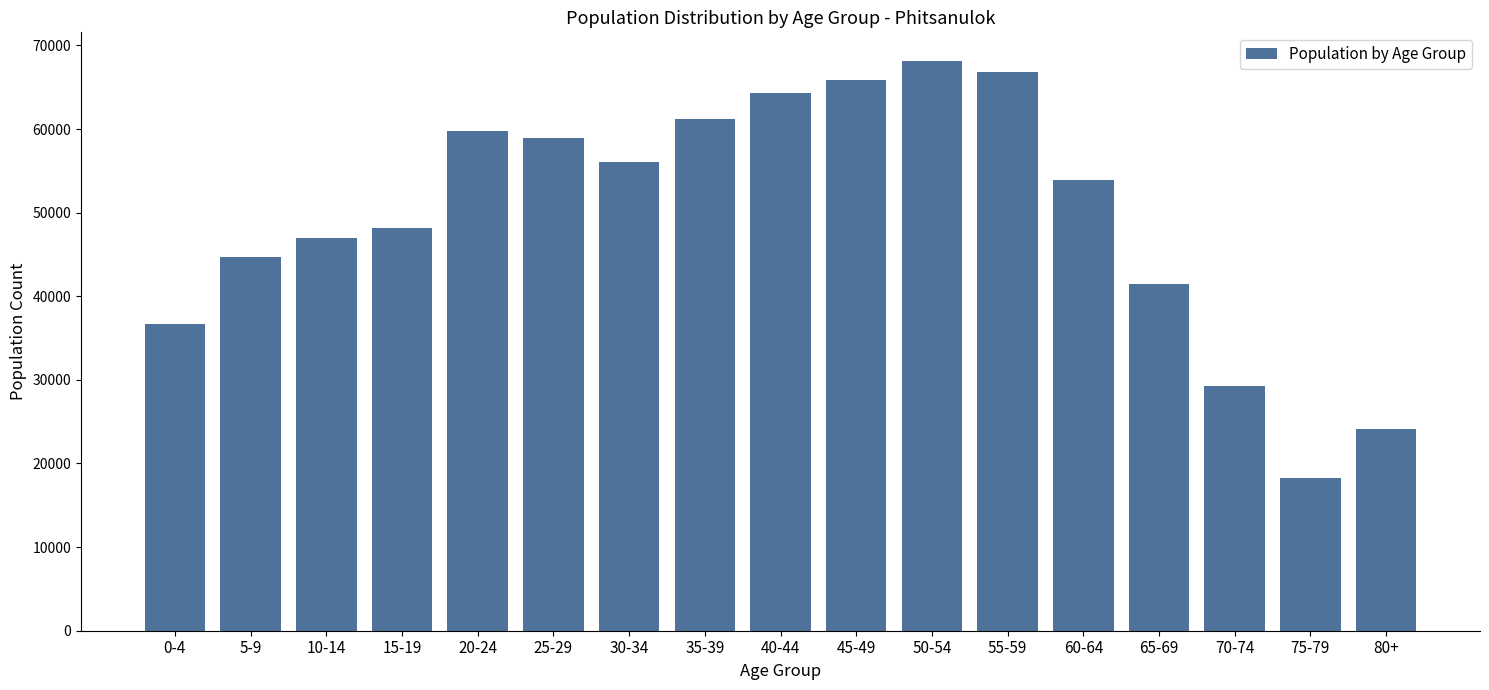

Reading left to right, transcribe all the data shown in this chart.

0-4=36688	5-9=44748	10-14=46994	15-19=48177	20-24=59782	25-29=58937	30-34=56003	35-39=61199	40-44=64327	45-49=65857	50-54=68157	55-59=66791	60-64=53941	65-69=41525	70-74=29234	75-79=18217	80+=24101